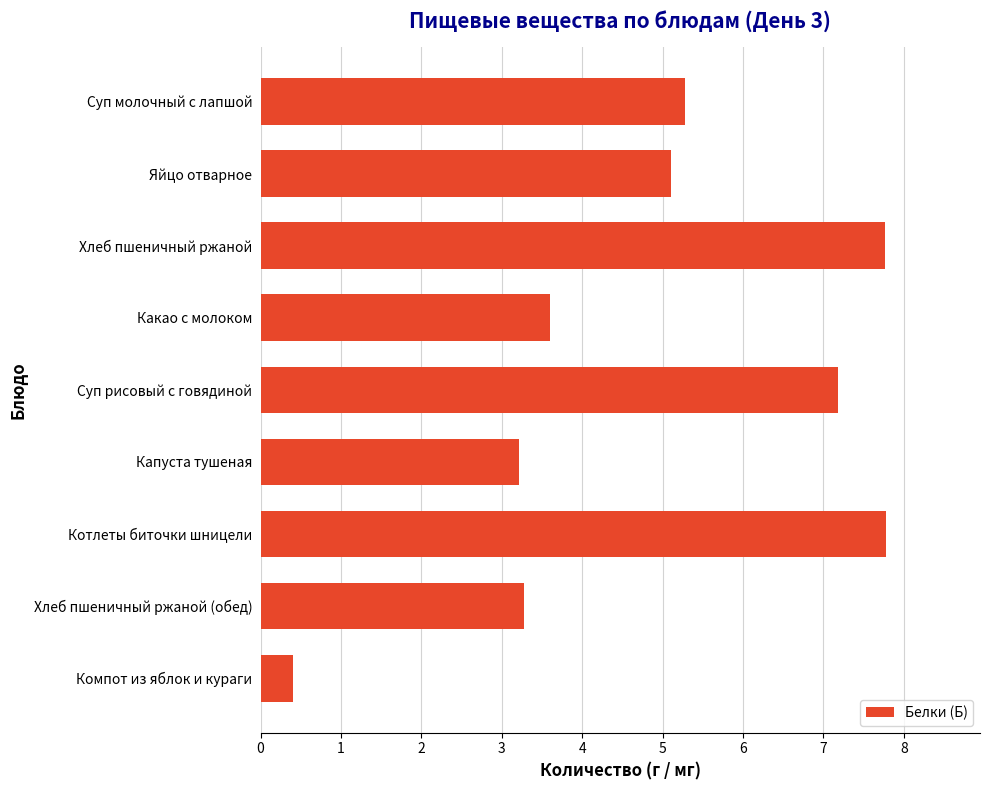

What is the sum of all values?

43.6